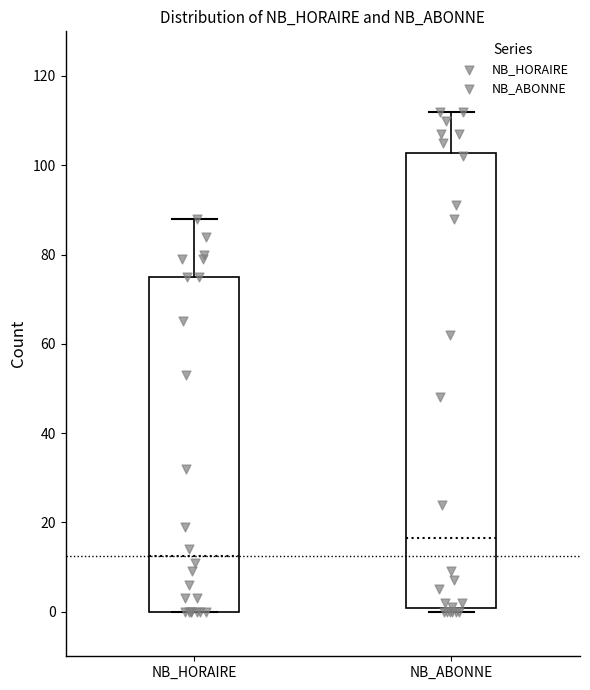

Reading left to right, read every box against the y-axis: the position of its median line, the range the box covers, and the ends of its whiskers. The values are not printed on the chart, so give them approximately, as read against the axis.

NB_HORAIRE: median 12, box 0 to 76, whiskers 0 to 88
NB_ABONNE: median 16, box 0 to 102, whiskers 0 (just below the box's lower edge) to 112